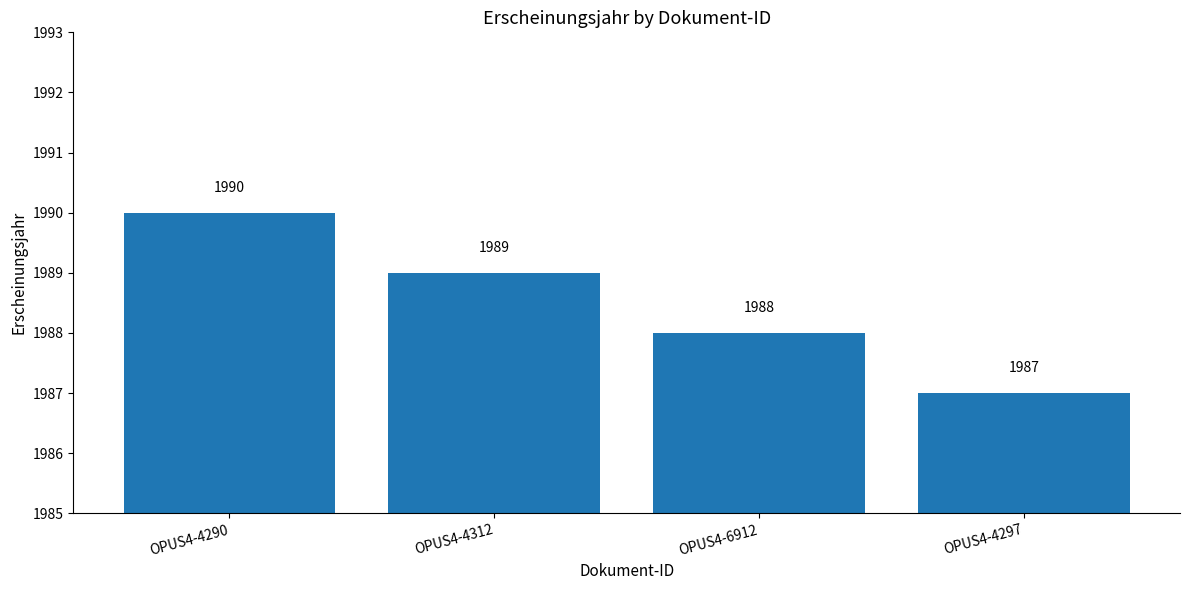

Rank the categories by value from lowest to highest.

OPUS4-4297, OPUS4-6912, OPUS4-4312, OPUS4-4290